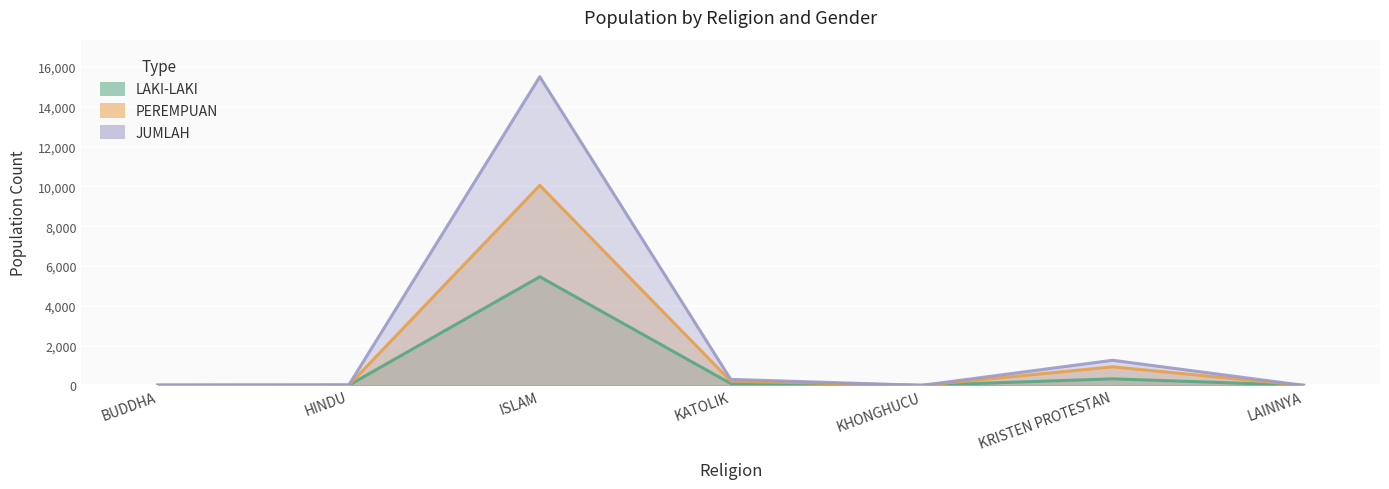

The JUMLAH series shows 17 at BUDDHA. True or false?

False